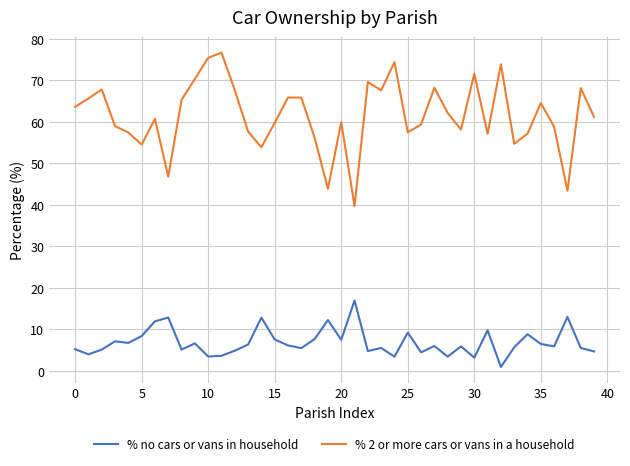

Which series has the widest spread of values?

% 2 or more cars or vans in a household